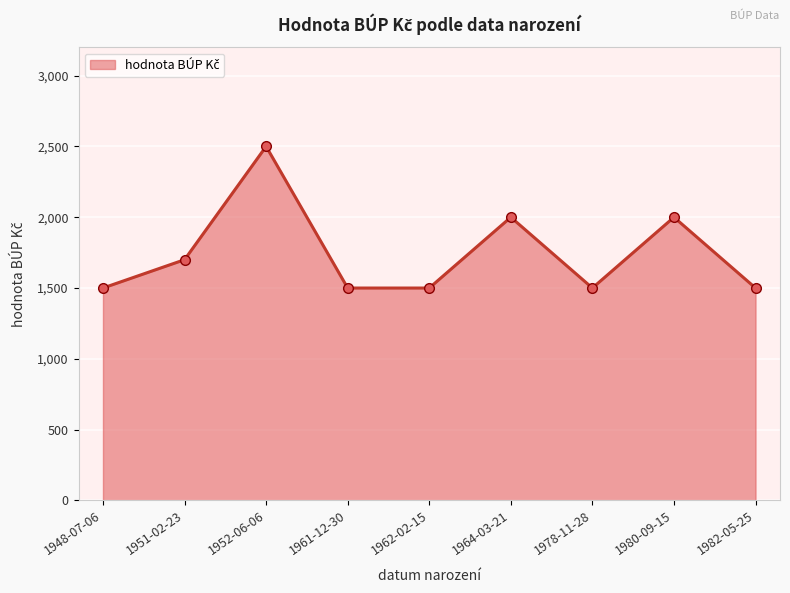

What is the sum of the values at 1962-02-15 and 1980-09-15?

3500